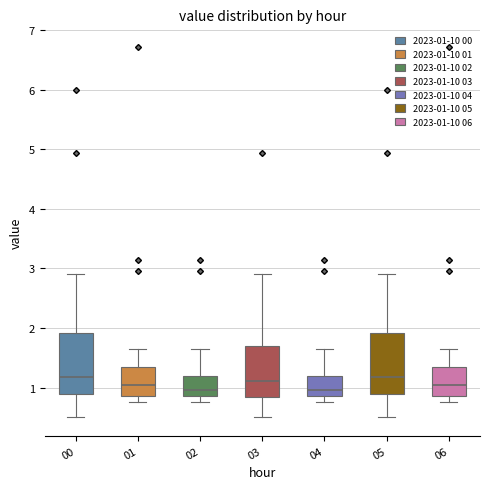

Where does the lower whisker of the box at x = 01 end on the y-axis? The values are not printed on the chart, so give them approximately, as read against the axis.

0.8